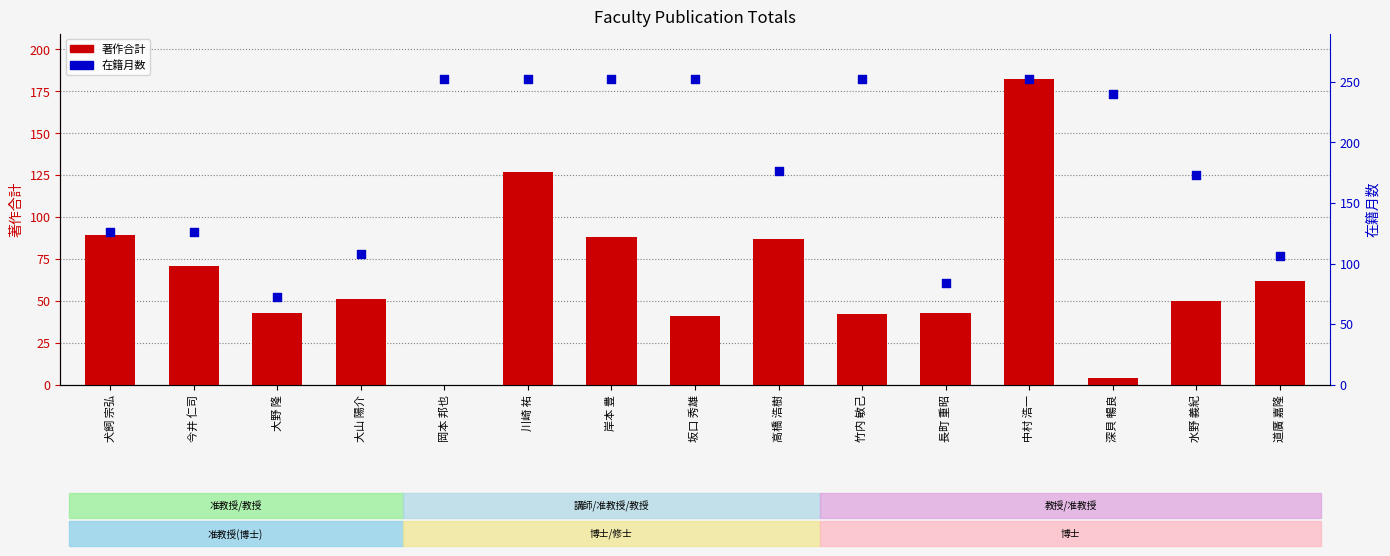

At which category is the sum across all series the highest?

中村 浩一